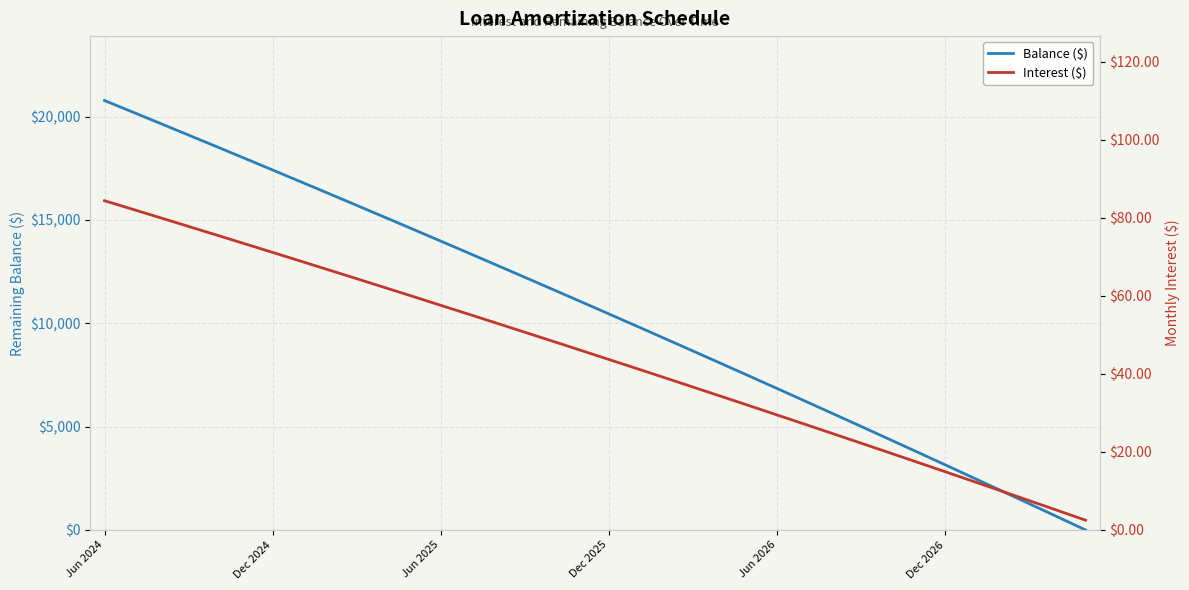

What is the difference between the Interest ($) values at 31 and 23?

19.4